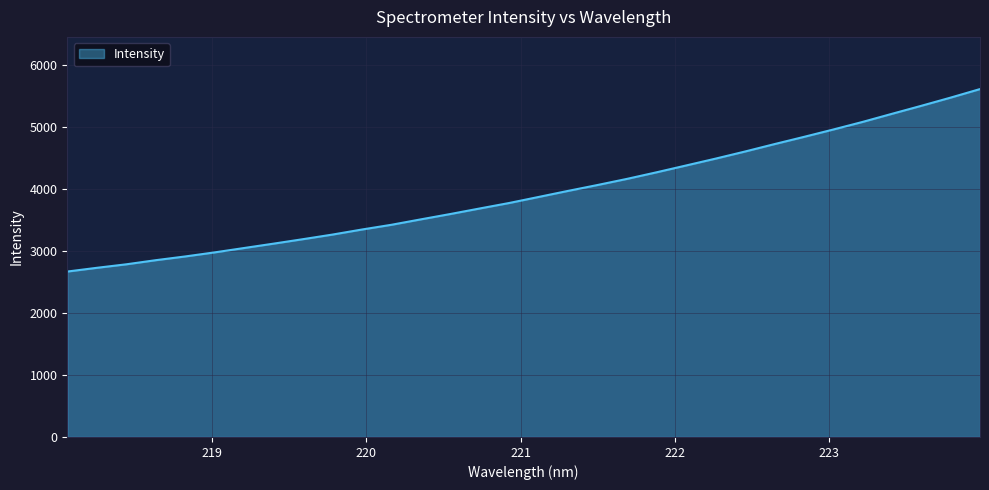

What is the minimum value shown in the chart?

2664.8